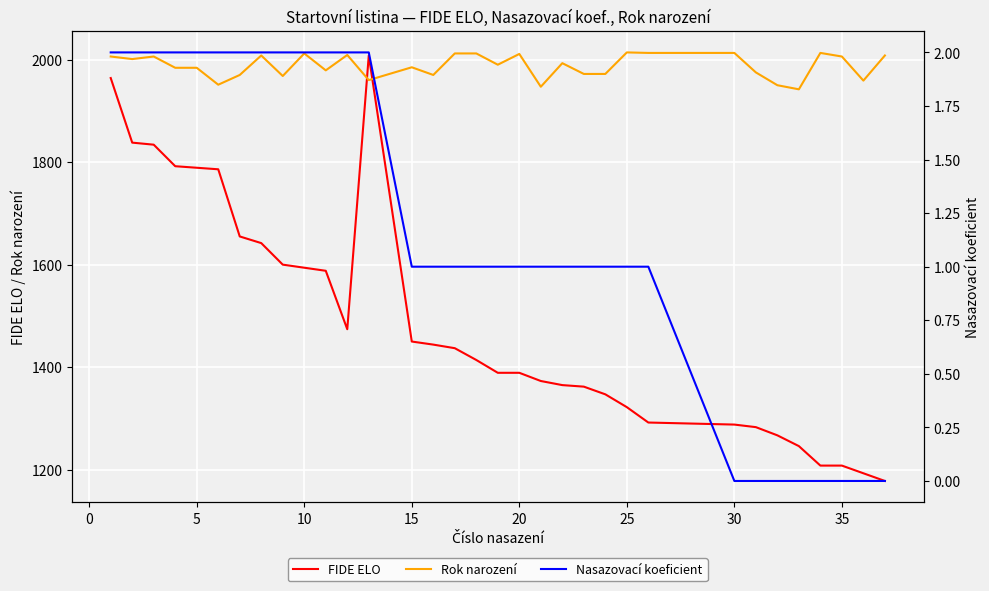

True or false: Nasazovací koeficient and Rok narození cross at least once.

False